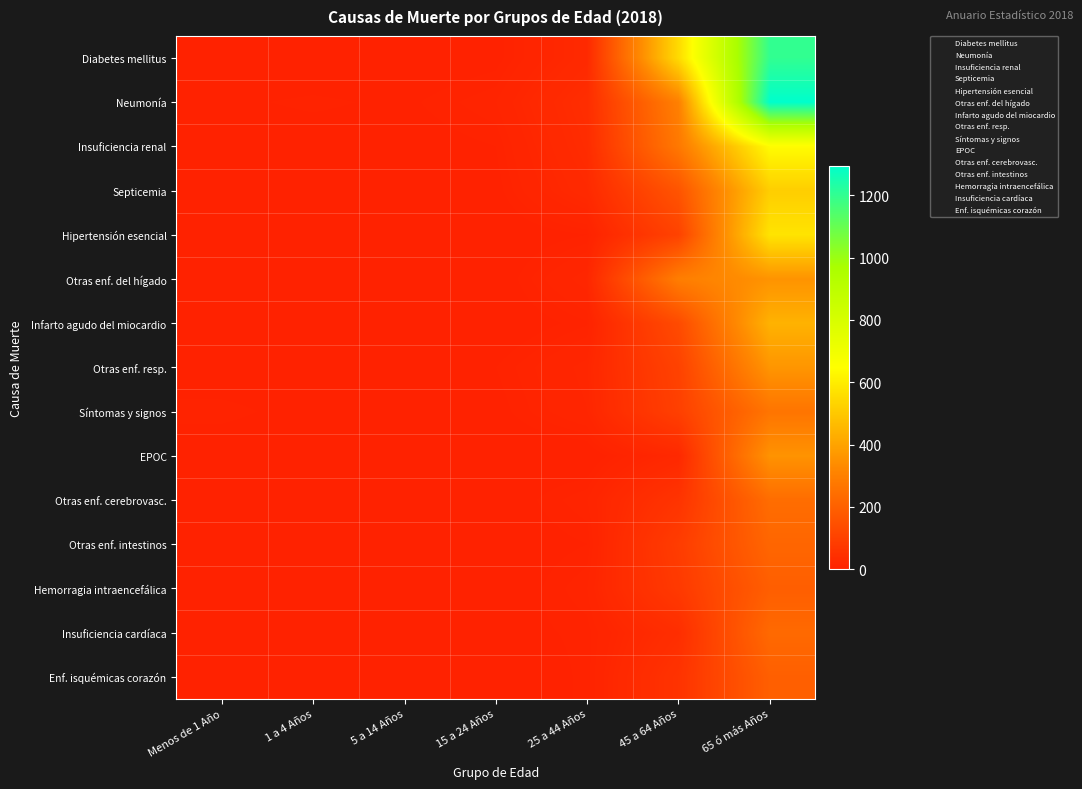

Reading left to right, what are all the values shown in this chart?

Diabetes mellitus: Menos de 1 Año=0	1 a 4 Años=0	5 a 14 Años=0	15 a 24 Años=3	25 a 44 Años=26	45 a 64 Años=551	65 ó más Años=1201
Neumonía: Menos de 1 Año=4	1 a 4 Años=6	5 a 14 Años=4	15 a 24 Años=10	25 a 44 Años=38	45 a 64 Años=301	65 ó más Años=1295
Insuficiencia renal: Menos de 1 Año=1	1 a 4 Años=2	5 a 14 Años=2	15 a 24 Años=5	25 a 44 Años=34	45 a 64 Años=276	65 ó más Años=641
Septicemia: Menos de 1 Año=2	1 a 4 Años=2	5 a 14 Años=2	15 a 24 Años=3	25 a 44 Años=27	45 a 64 Años=161	65 ó más Años=515
Hipertensión esencial: Menos de 1 Año=0	1 a 4 Años=0	5 a 14 Años=0	15 a 24 Años=0	25 a 44 Años=5	45 a 64 Años=105	65 ó más Años=575
Otras enf. del hígado: Menos de 1 Año=0	1 a 4 Años=1	5 a 14 Años=1	15 a 24 Años=1	25 a 44 Años=18	45 a 64 Años=293	65 ó más Años=355
Infarto agudo del miocardio: Menos de 1 Año=0	1 a 4 Años=0	5 a 14 Años=0	15 a 24 Años=0	25 a 44 Años=7	45 a 64 Años=131	65 ó más Años=440
Otras enf. resp.: Menos de 1 Año=0	1 a 4 Años=1	5 a 14 Años=2	15 a 24 Años=5	25 a 44 Años=17	45 a 64 Años=104	65 ó más Años=362
Síntomas y signos: Menos de 1 Año=7	1 a 4 Años=2	5 a 14 Años=3	15 a 24 Años=3	25 a 44 Años=15	45 a 64 Años=96	65 ó más Años=264
EPOC: Menos de 1 Año=0	1 a 4 Años=0	5 a 14 Años=0	15 a 24 Años=0	25 a 44 Años=0	45 a 64 Años=23	65 ó más Años=356
Otras enf. cerebrovasc.: Menos de 1 Año=0	1 a 4 Años=1	5 a 14 Años=1	15 a 24 Años=1	25 a 44 Años=10	45 a 64 Años=58	65 ó más Años=239
Otras enf. intestinos: Menos de 1 Año=1	1 a 4 Años=0	5 a 14 Años=0	15 a 24 Años=1	25 a 44 Años=5	45 a 64 Años=85	65 ó más Años=217
Hemorragia intraencefálica: Menos de 1 Año=0	1 a 4 Años=1	5 a 14 Años=0	15 a 24 Años=0	25 a 44 Años=10	45 a 64 Años=76	65 ó más Años=193
Insuficiencia cardíaca: Menos de 1 Año=1	1 a 4 Años=0	5 a 14 Años=0	15 a 24 Años=3	25 a 44 Años=6	45 a 64 Años=40	65 ó más Años=228
Enf. isquémicas corazón: Menos de 1 Año=0	1 a 4 Años=0	5 a 14 Años=0	15 a 24 Años=0	25 a 44 Años=6	45 a 64 Años=56	65 ó más Años=196